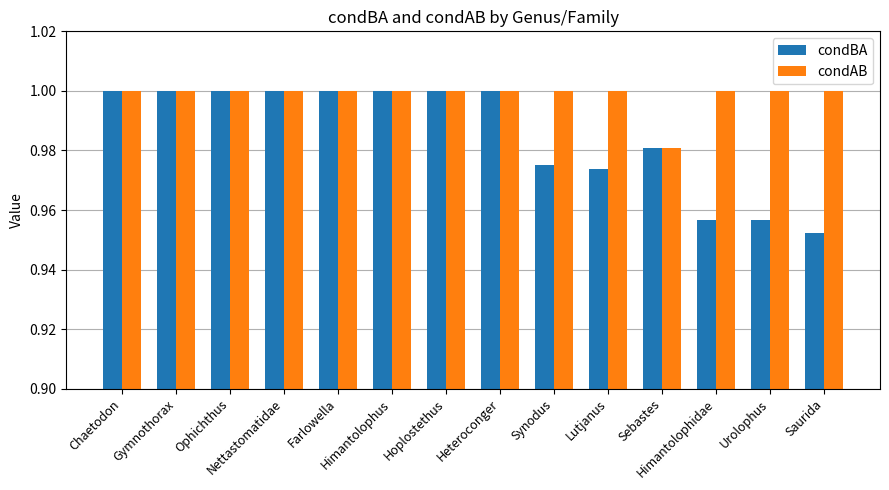

Which series has the largest range (max minus min)?

condBA